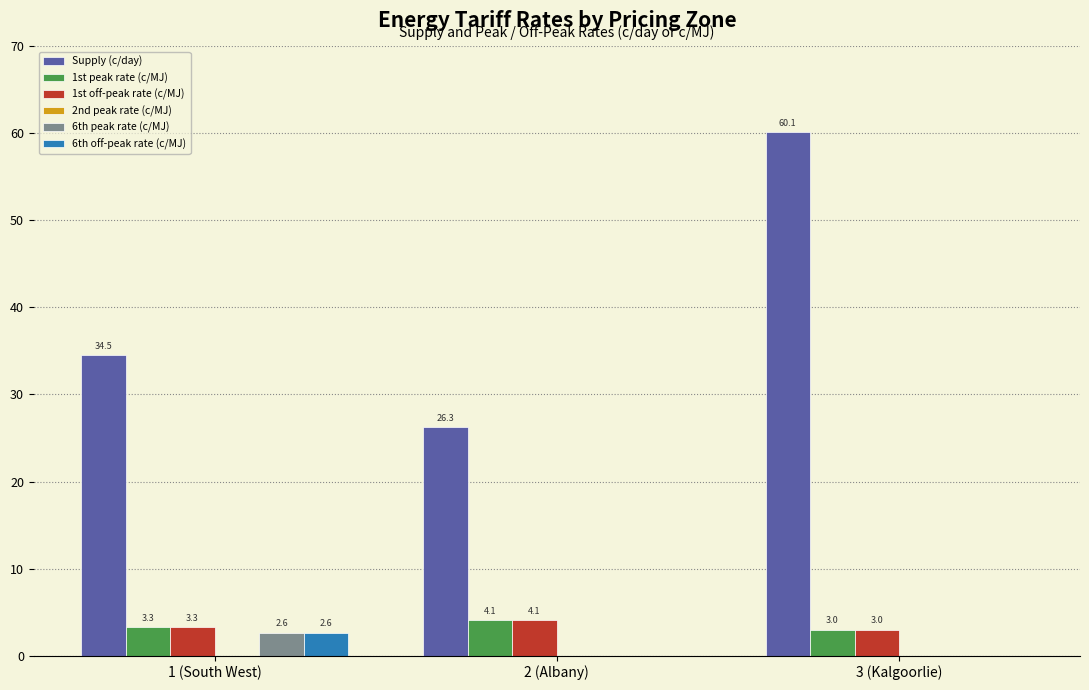

Which series has the largest total across all categories?

Supply (c/day)